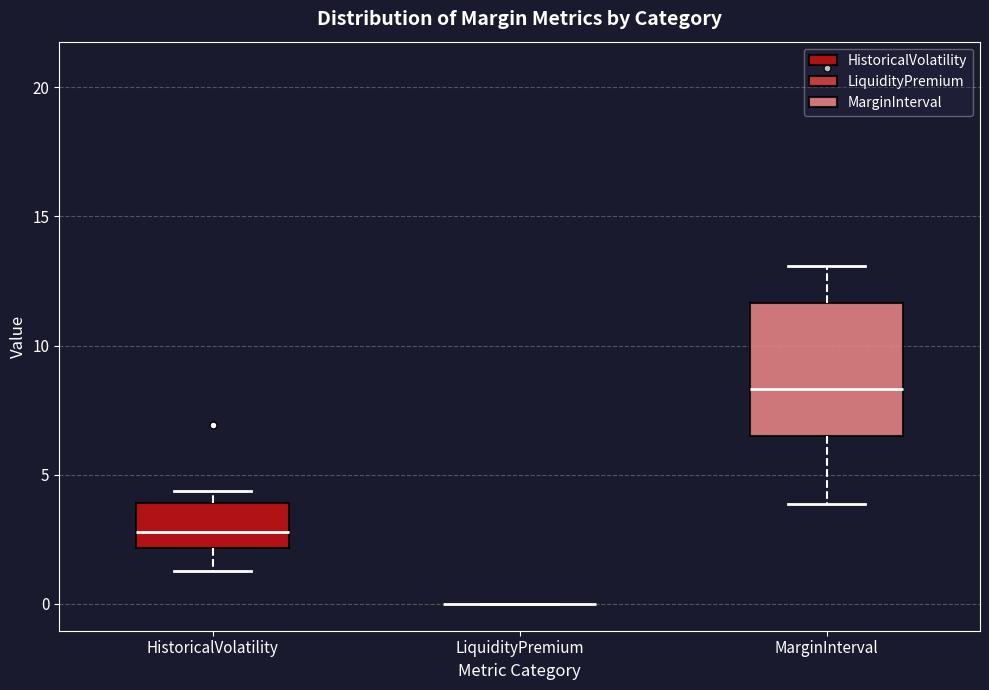

Reading left to right, read every box against the y-axis: the position of its median line, the range the box covers, and the ends of its whiskers. The values are not printed on the chart, so give them approximately, as read against the axis.

HistoricalVolatility: median 3.0, box 2.0 to 4.0, whiskers 1.5 to 4.5
LiquidityPremium: box collapsed to a line at 0.0, whiskers 0.0 to 0.0
MarginInterval: median 8.5, box 6.5 to 11.5, whiskers 4.0 to 13.0